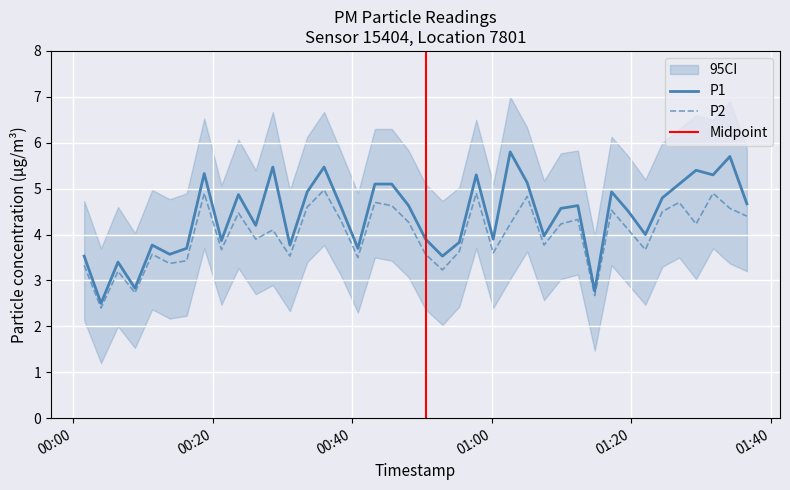

True or false: P1 and P2 intersect in this chart.

False